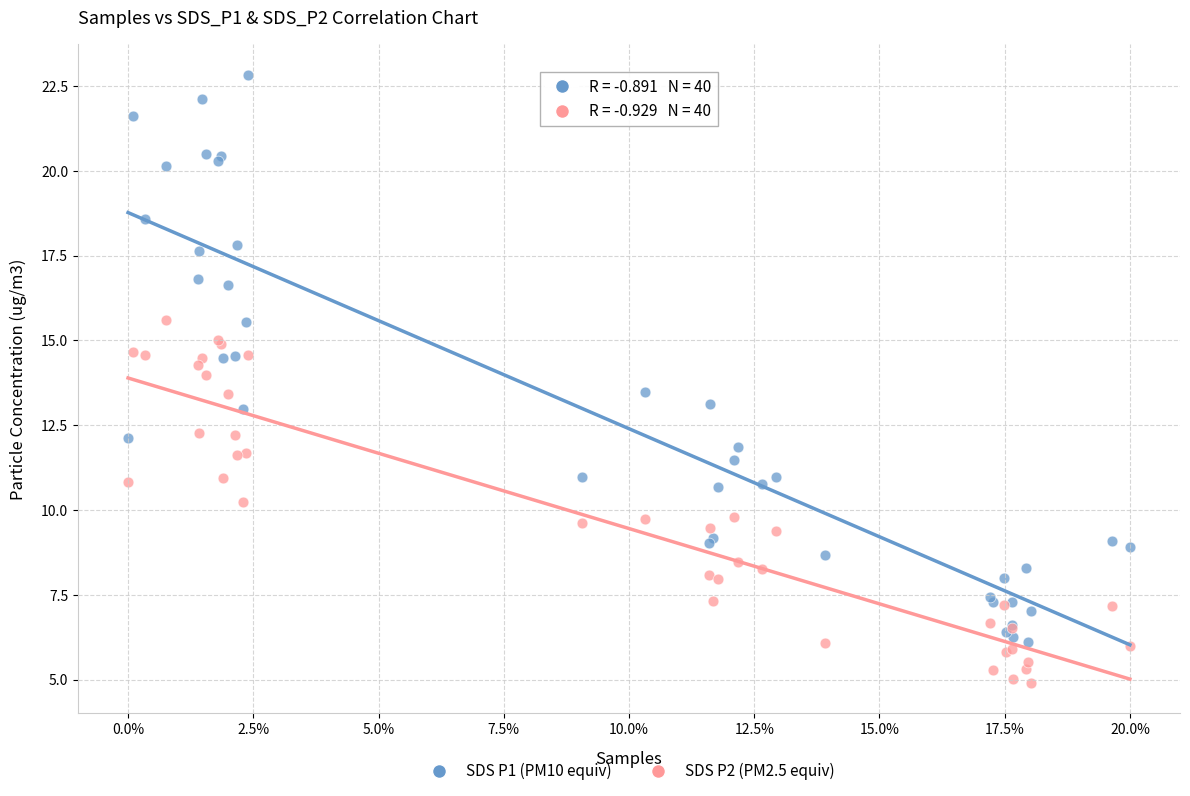

What is the X range (max minus min) for the scatter plot?

20.0